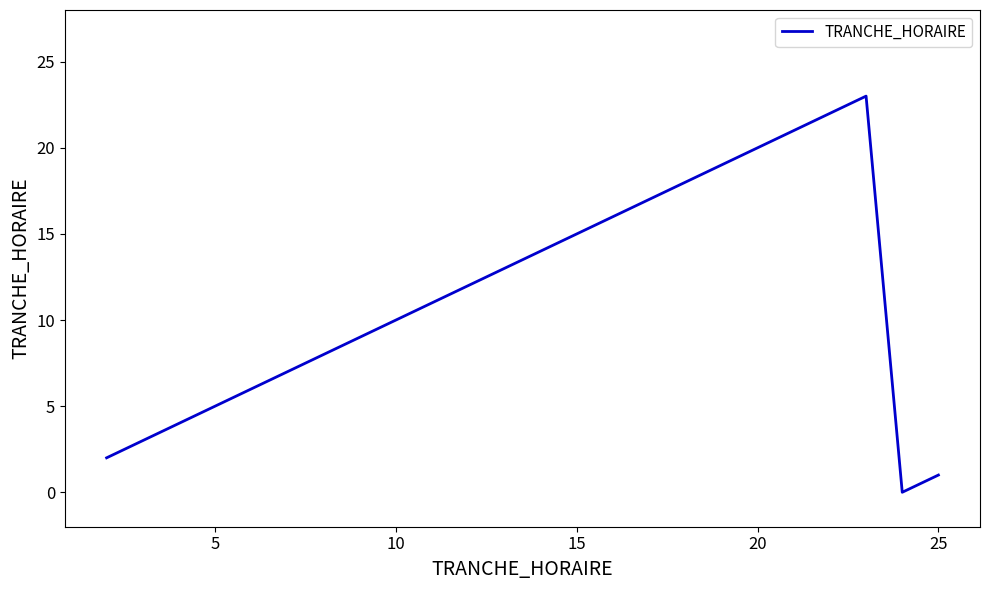

What is the maximum value shown in the chart?

23